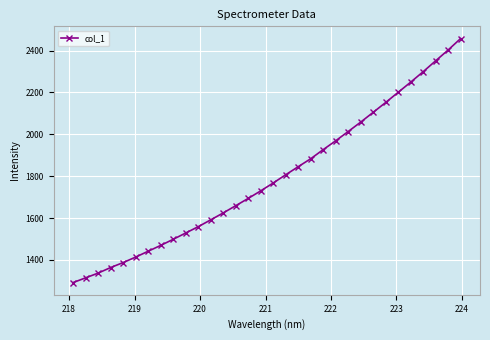

What is the value of the 10th point from the left?

1528.3